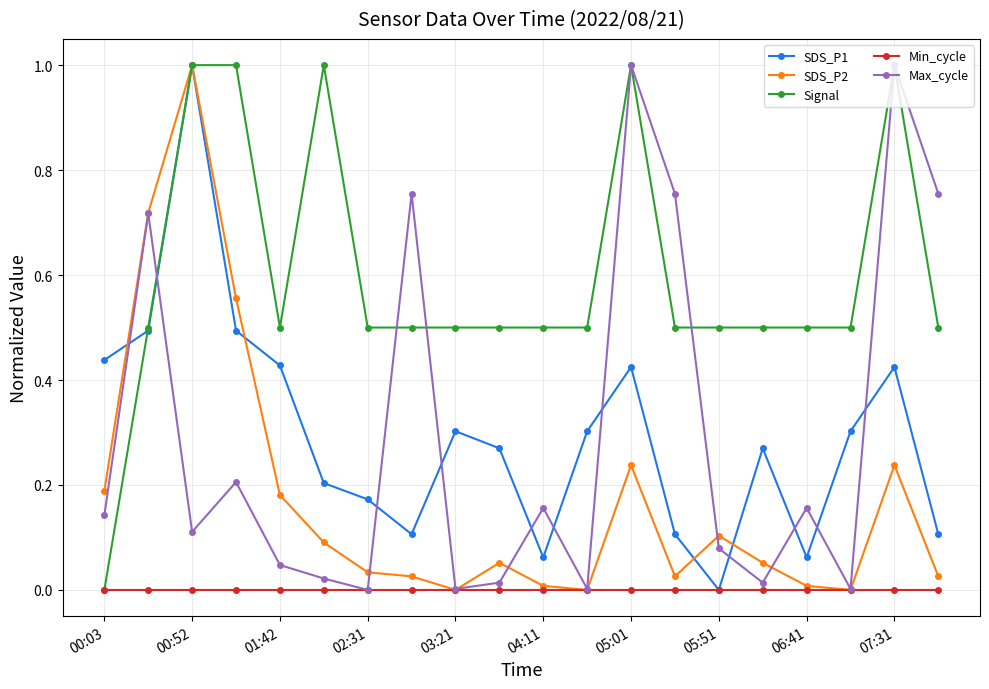

True or false: Max_cycle has more than 2 interior local peaks.

True